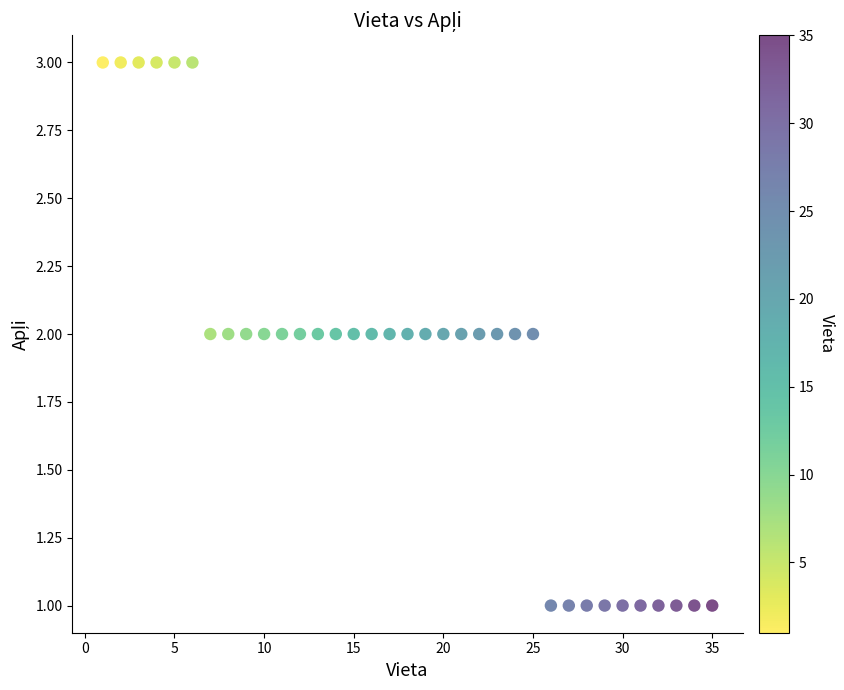

What is the range of X values (max minus min)?

34